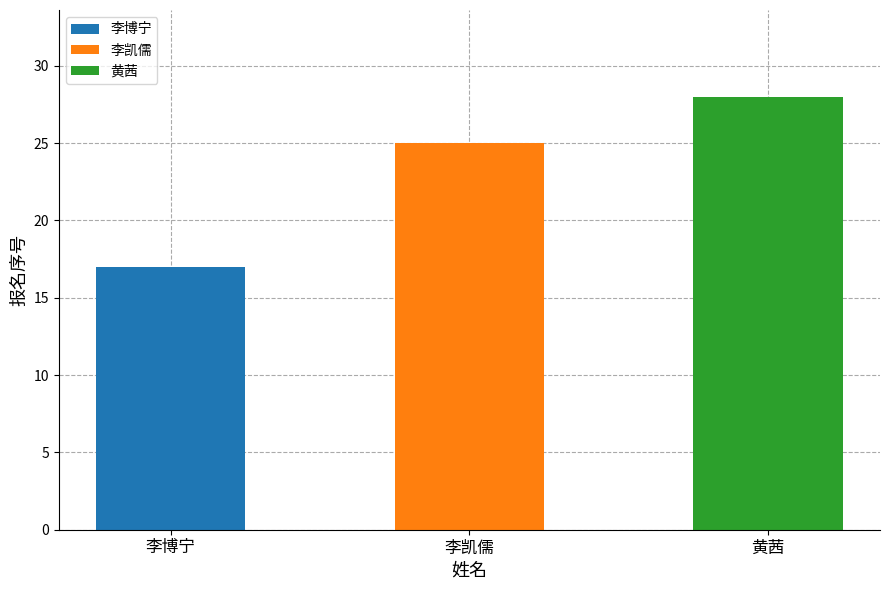

Which label corresponds to the smallest value in the chart?

李博宁